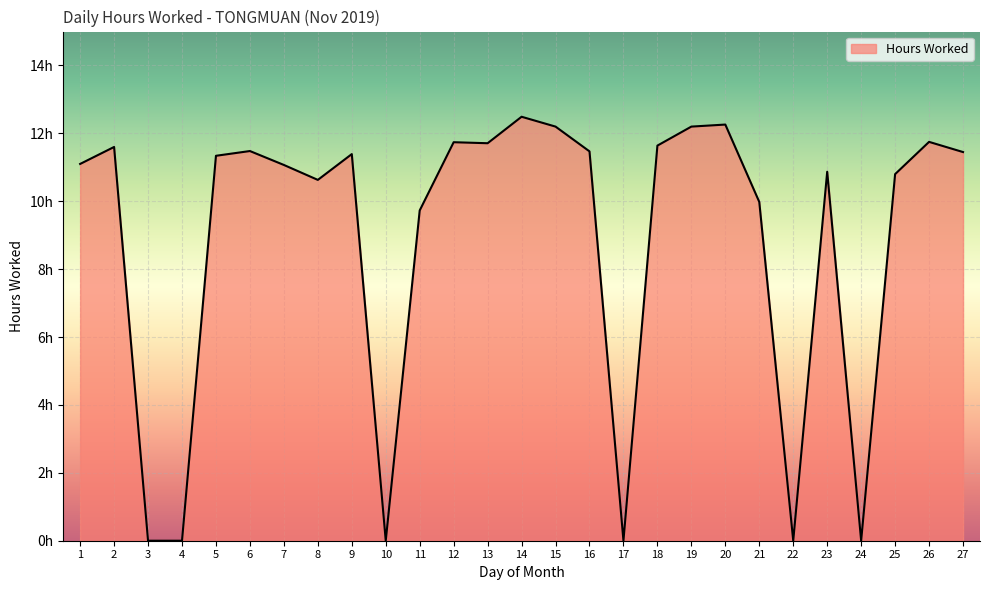

Reading left to right, what are all the values shown in this chart?

1=11.1	2=11.6	3=0.0	4=0.0	5=11.3	6=11.5	7=11.1	8=10.6	9=11.4	10=0.0	11=9.7	12=11.7	13=11.7	14=12.5	15=12.2	16=11.5	17=0.0	18=11.6	19=12.2	20=12.3	21=10.0	22=0.0	23=10.9	24=0.0	25=10.8	26=11.8	27=11.4